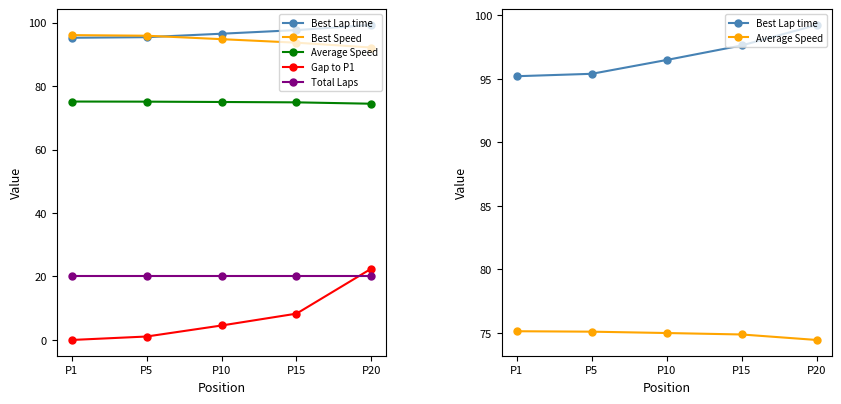

Is it true that Average Speed equals 98.3 at P10?

False